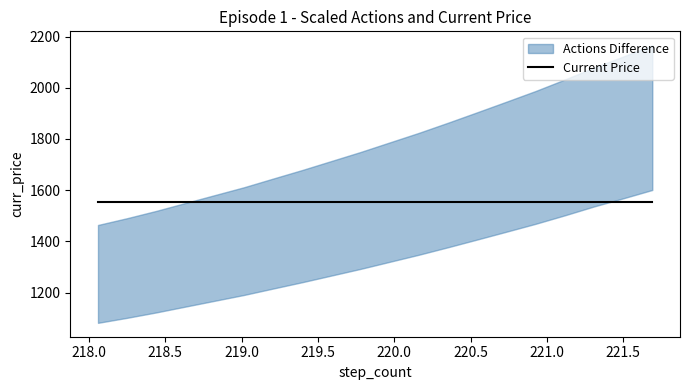

What is the label of the 19th point from the left?

221.4993